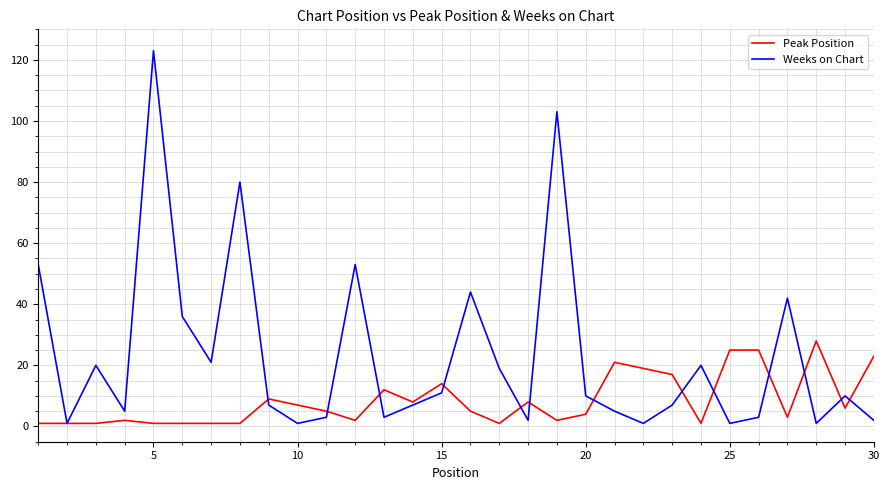

What are all the series names shown in the legend?

Peak Position, Weeks on Chart